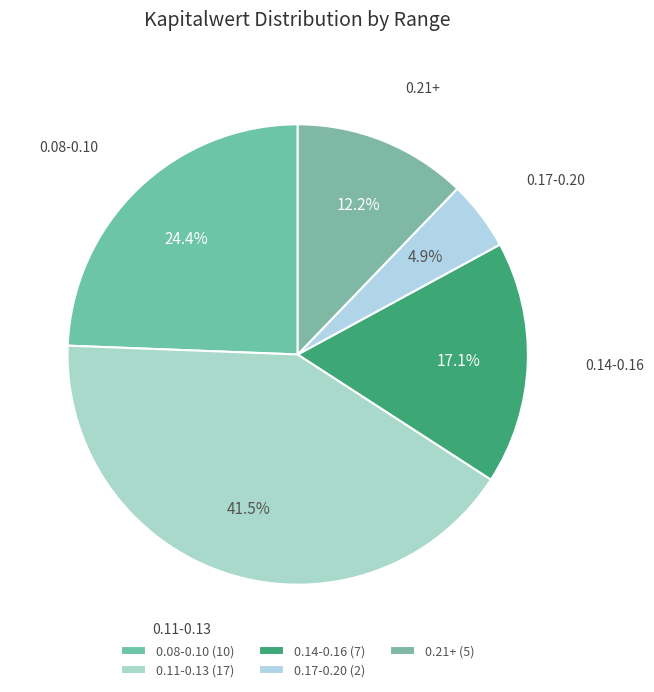

Count the number of slices in the pie.

5